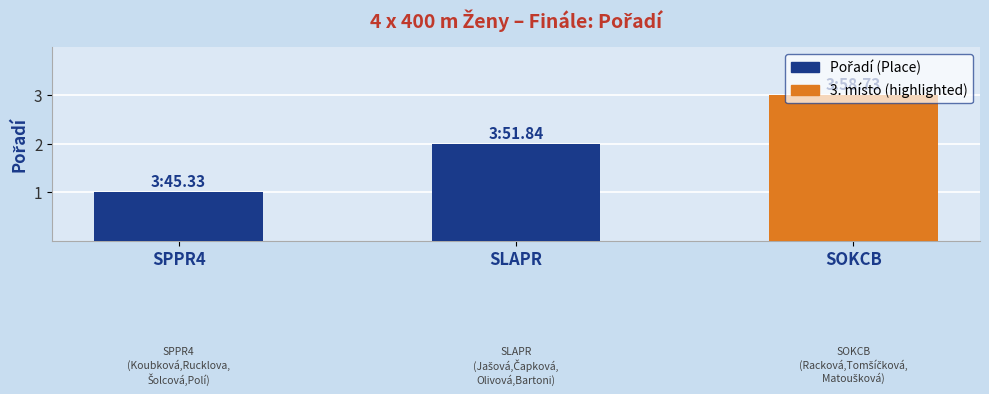

What is the ratio of the value at SLAPR to the value at SOKCB?

0.7